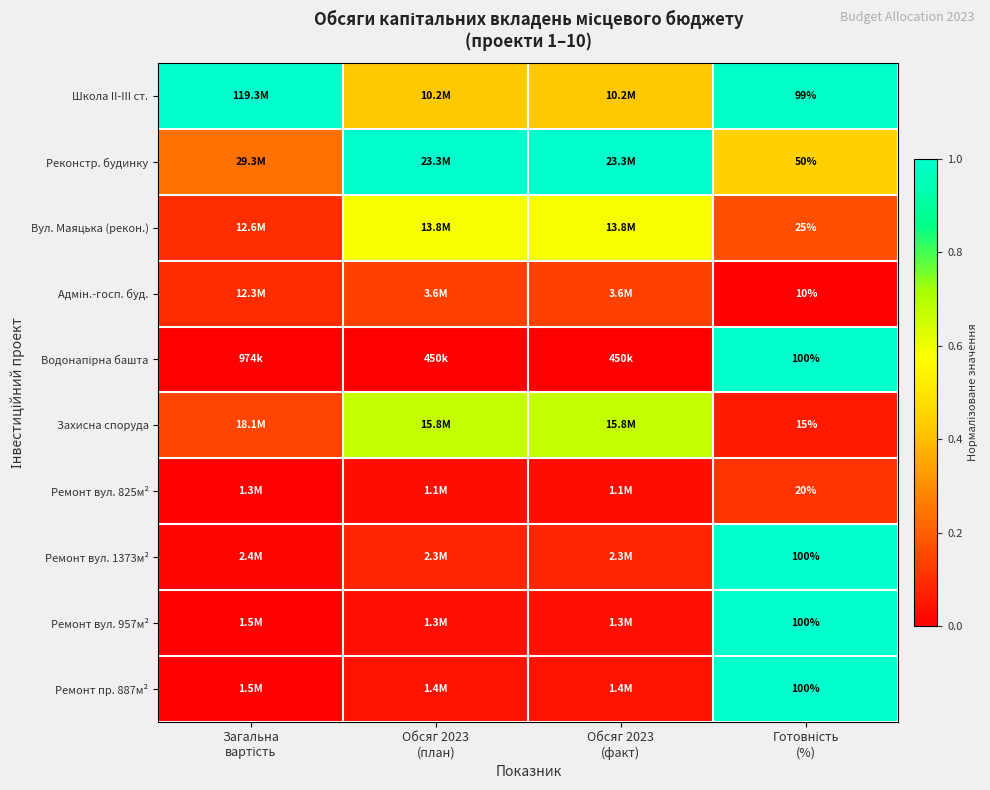

True or false: Реконстр. будинку has a value of 0.7 at Готовність (%).

False